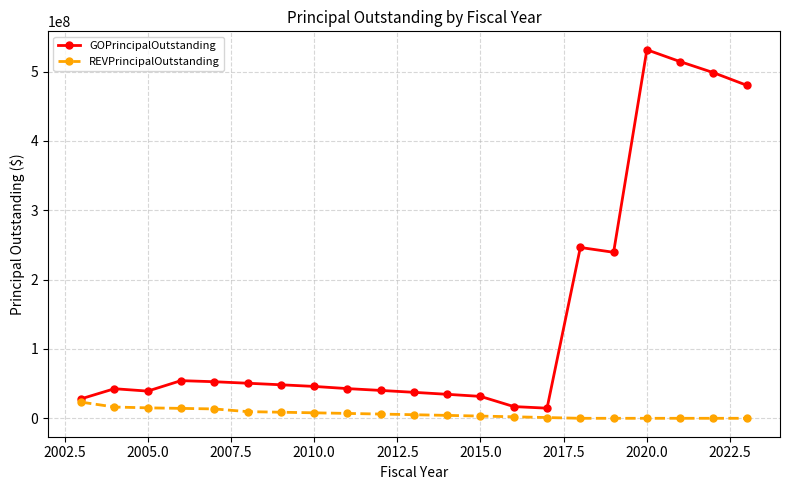

Which series has the largest range (max minus min)?

GOPrincipalOutstanding